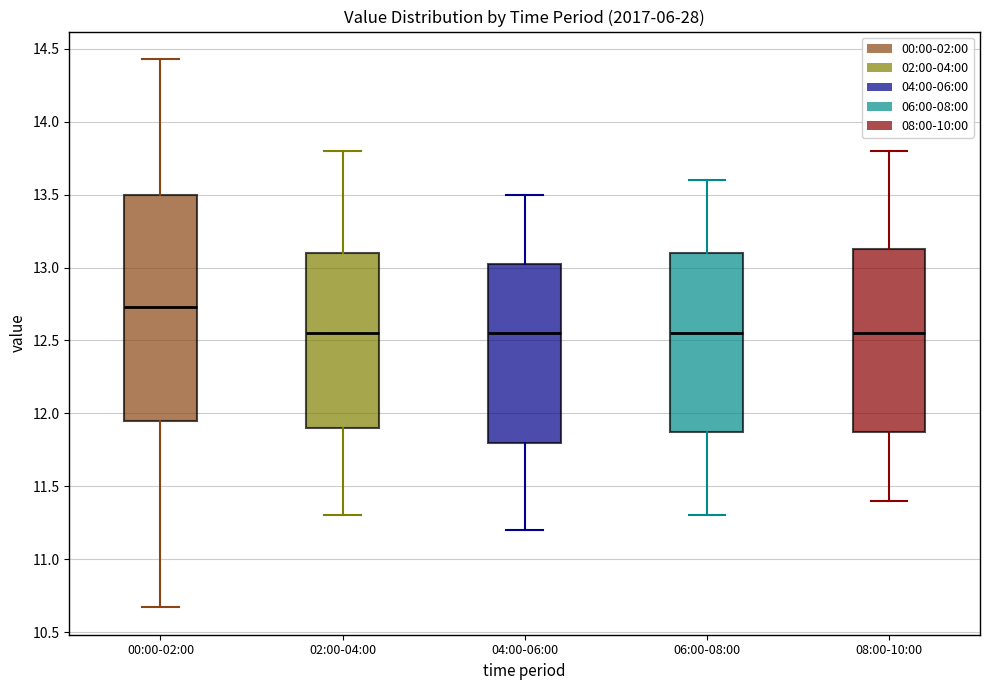

Reading left to right, read every box against the y-axis: the position of its median line, the range the box covers, and the ends of its whiskers. The values are not printed on the chart, so give them approximately, as read against the axis.

00:00-02:00: median 12.75, box 11.95 to 13.50, whiskers 10.65 to 14.45
02:00-04:00: median 12.55, box 11.90 to 13.10, whiskers 11.30 to 13.80
04:00-06:00: median 12.55, box 11.80 to 13.05, whiskers 11.20 to 13.50
06:00-08:00: median 12.55, box 11.90 to 13.10, whiskers 11.30 to 13.60
08:00-10:00: median 12.55, box 11.90 to 13.15, whiskers 11.40 to 13.80